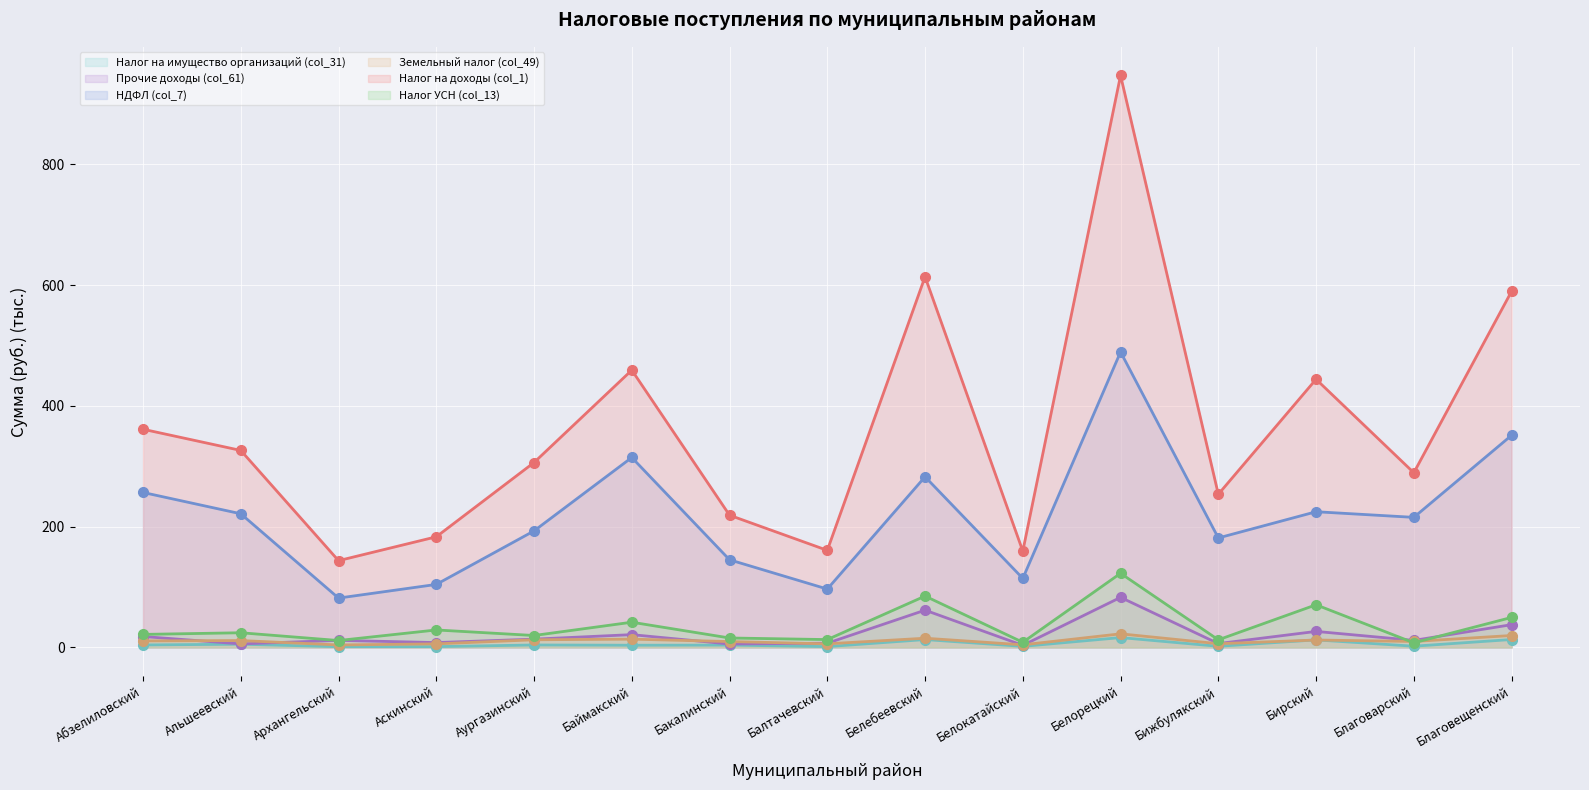

At how many categories does at least one series exceed 798?

1